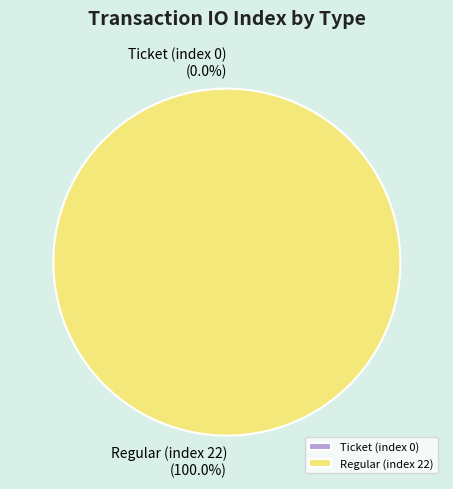

Count the number of slices in the pie.

2